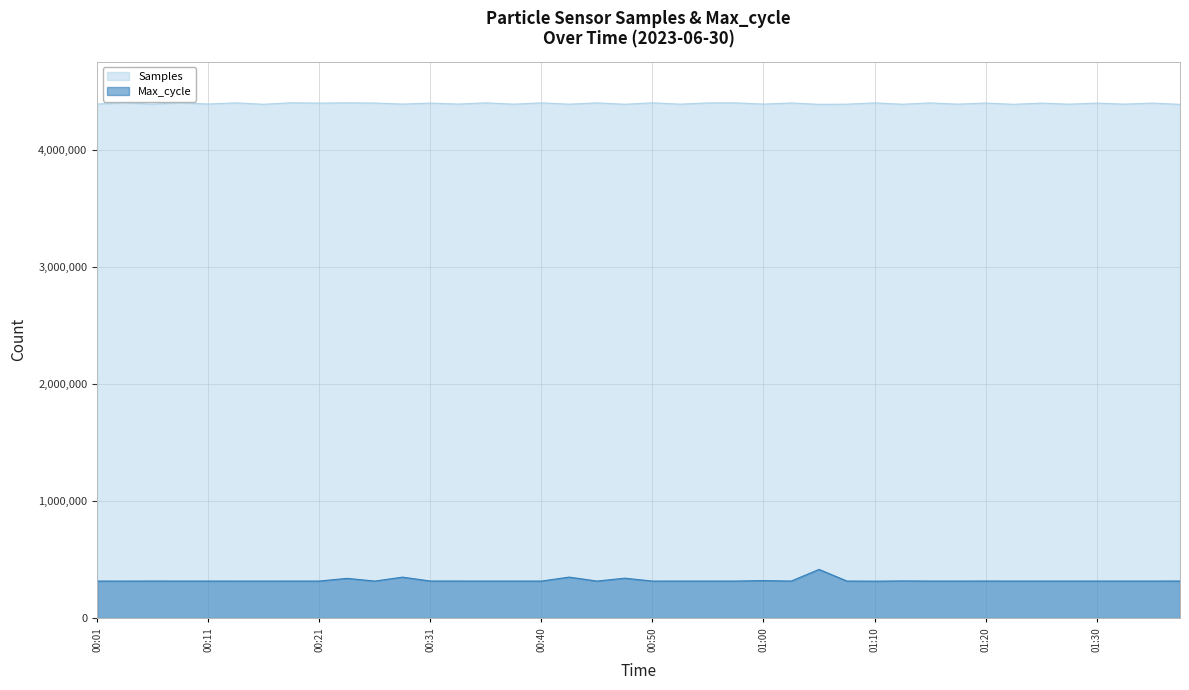

Reading left to right, transcribe all the data shown in this chart.

Samples: 00:01=4392101	00:04=4401924	00:06=4391565	00:08=4402799	00:11=4392220	00:13=4401874	00:16=4389980	00:18=4402864	00:21=4399999	00:23=4402234	00:26=4400469	00:28=4391658	00:31=4399935	00:33=4391699	00:36=4402133	00:38=4390980	00:40=4402070	00:43=4390661	00:45=4401943	00:48=4390096	00:50=4402180	00:53=4391051	00:55=4401520	00:58=4401912	01:00=4391470	01:03=4401091	01:05=4389153	01:08=4390798	01:10=4401778	01:13=4390230	01:15=4401489	01:18=4390977	01:20=4400433	01:23=4389665	01:25=4399682	01:28=4390896	01:30=4399856	01:33=4391076	01:35=4399855	01:38=4389422
Max_cycle: 00:01=316722	00:04=316605	00:06=317075	00:08=316765	00:11=316708	00:13=316616	00:16=316577	00:18=316718	00:21=316725	00:23=339631	00:26=316601	00:28=350190	00:31=316991	00:33=317005	00:36=316680	00:38=316947	00:40=316643	00:43=350459	00:45=316608	00:48=341209	00:50=316542	00:53=316817	00:55=316844	00:58=316829	01:00=320575	01:03=316887	01:05=416266	01:08=316984	01:10=315836	01:13=317878	01:15=316786	01:18=316803	01:20=317028	01:23=316775	01:25=316648	01:28=316661	01:30=316792	01:33=316714	01:35=316819	01:38=317069